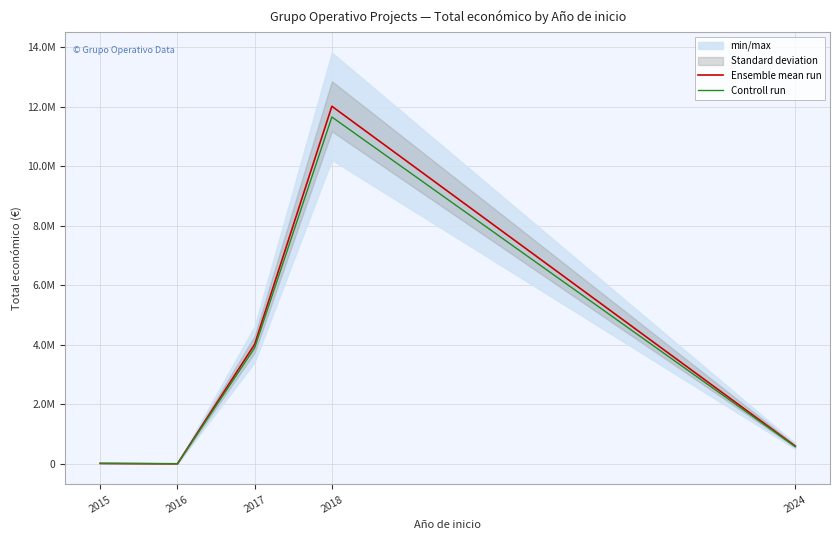

True or false: Controll run has a value of 28537.2 at 2015.

False